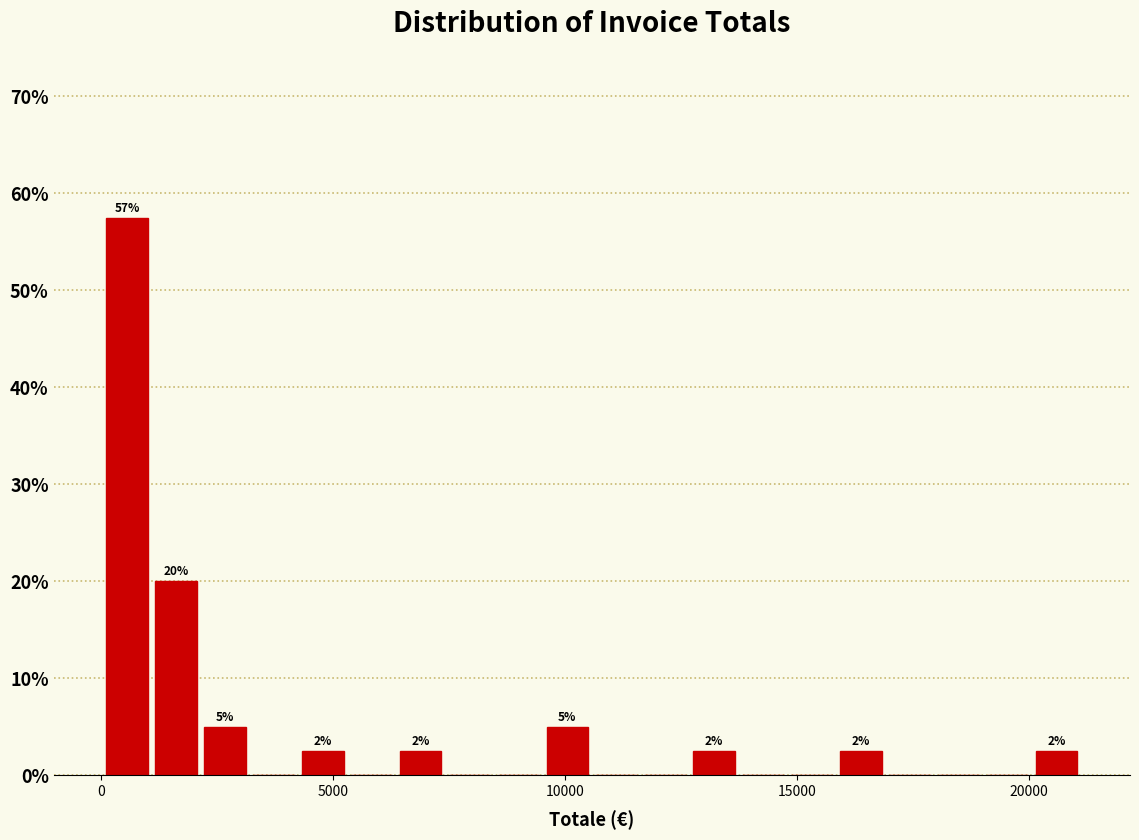

Around what value on the x-axis is the tallest bar? Give the approximate position of its centre, as read against the axis.

500